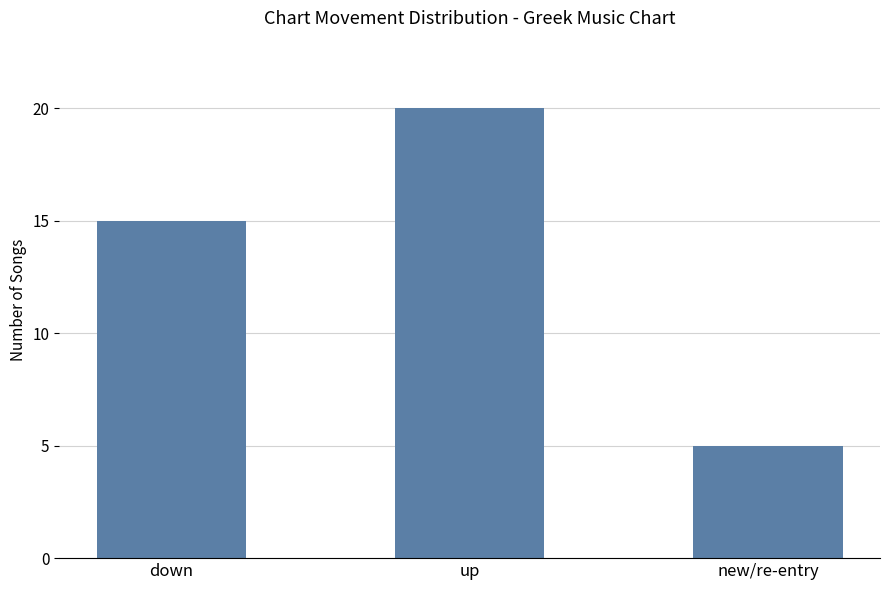

Count the values in the range 5 to 20.

3